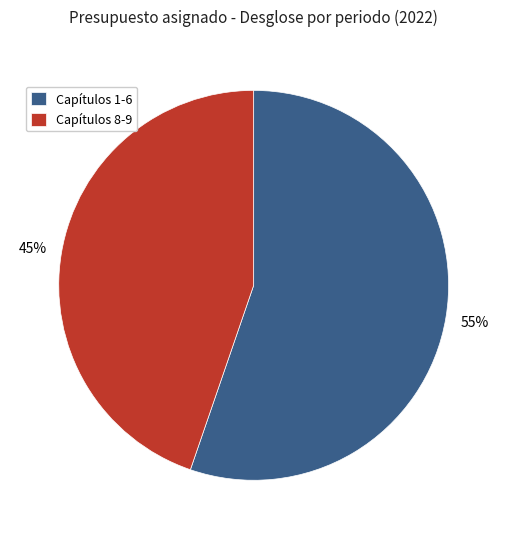

What percentage is the Capítulos 1-6 slice, to the nearest percent?

55%